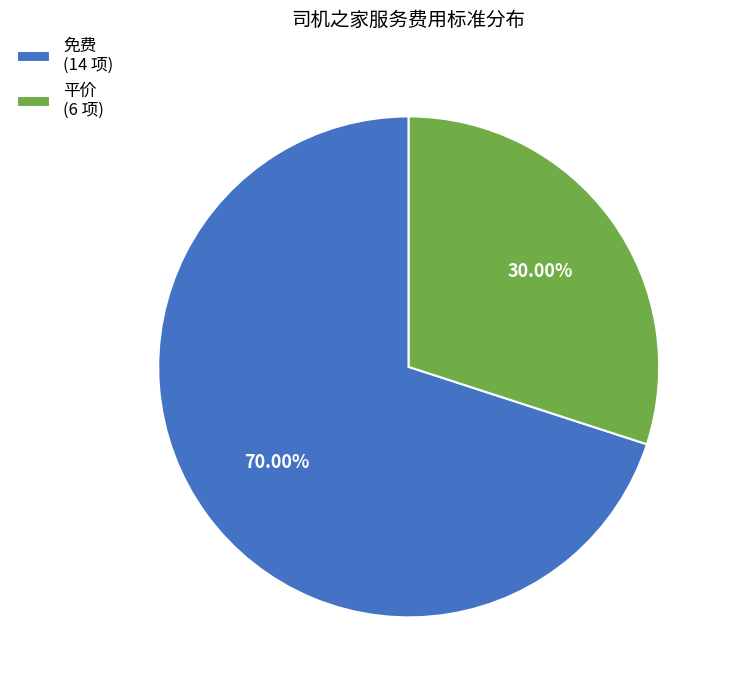

Which slice is the smallest?

平价